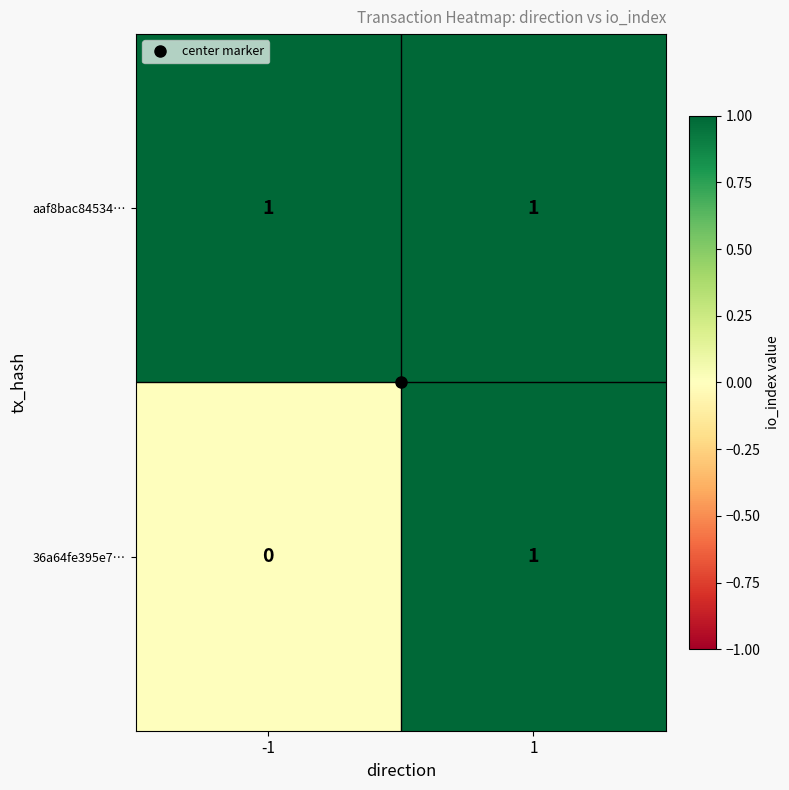

Is it true that aaf8bac84534… equals 1 at -1?

True